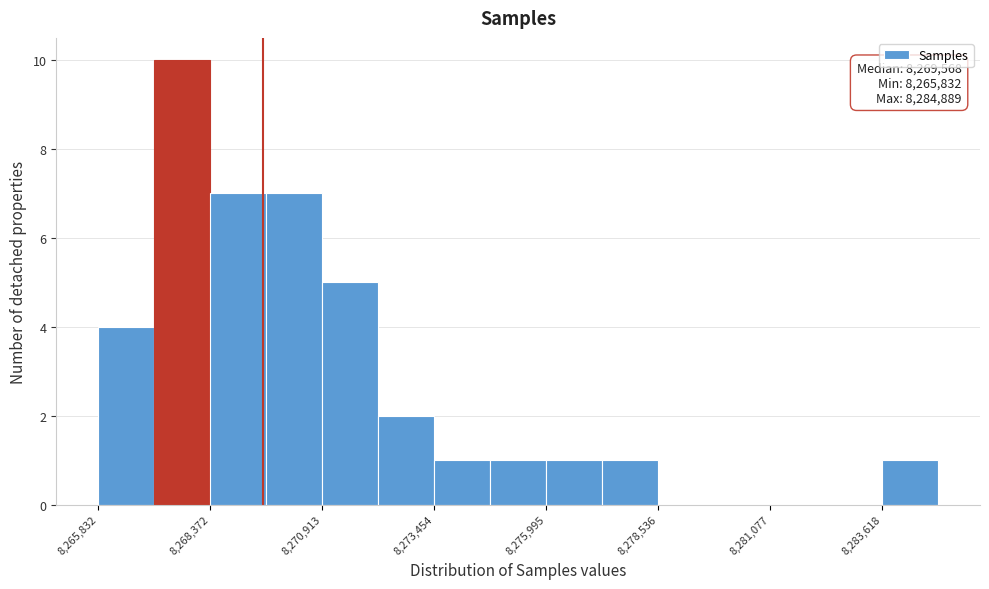

Around what value on the x-axis is the tallest bar? Give the approximate position of its centre, as read against the axis.

8267500